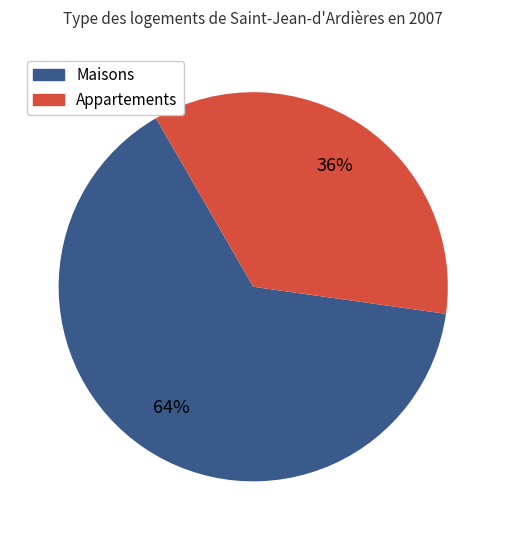

Which category has the biggest portion of the pie?

Maisons